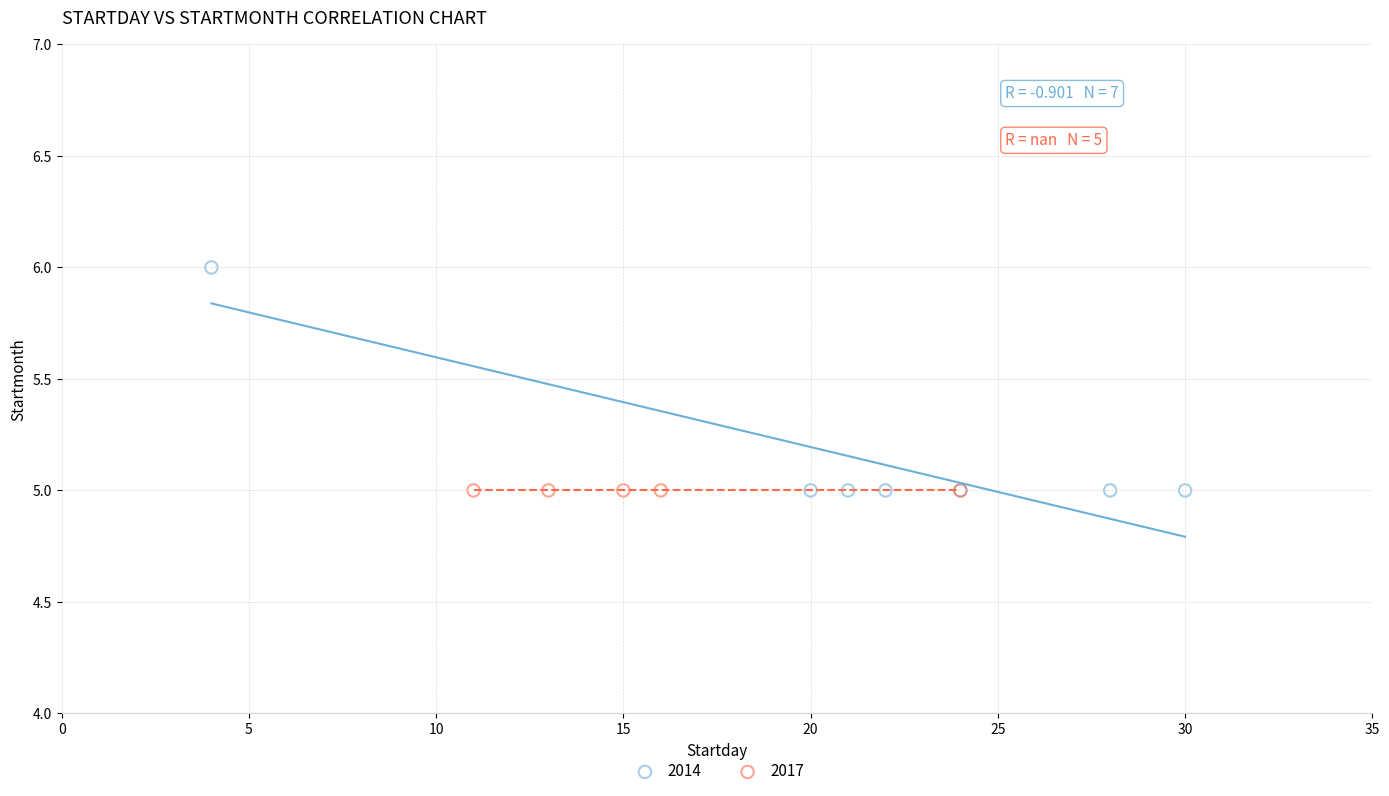

Which series reaches the maximum Y coordinate?

2014